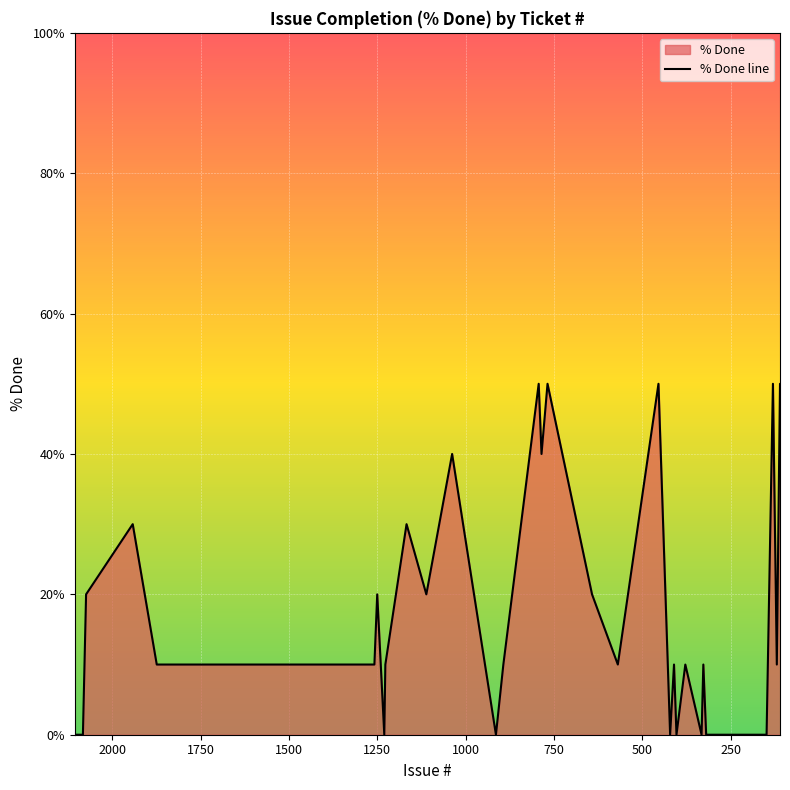

Count the number of categories in the chart.

40